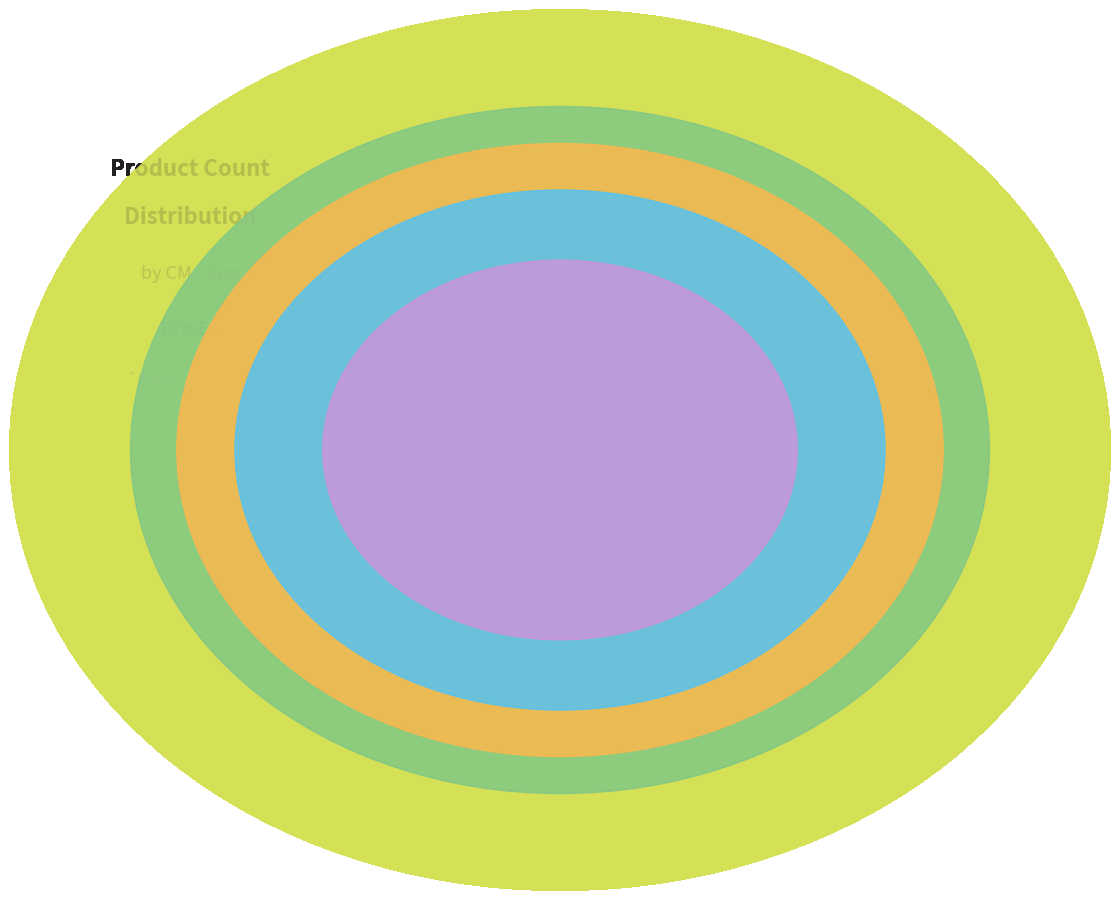

Does any single category account for the majority?

No